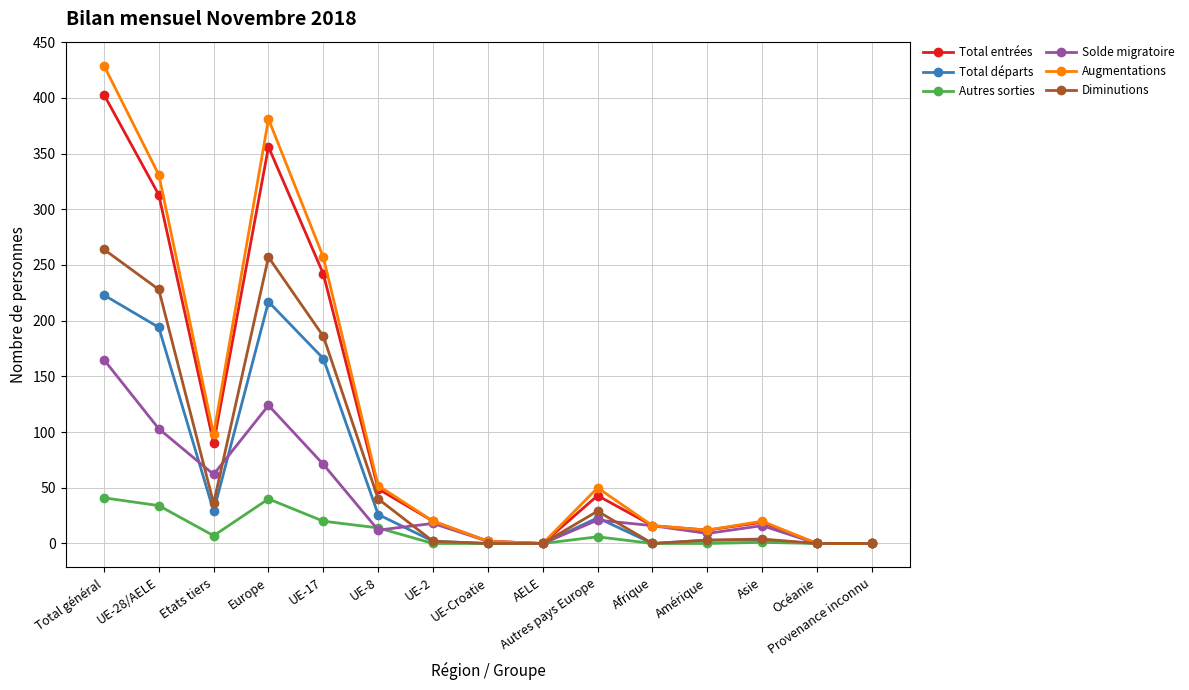

At Europe, list the series in order from smallest to largest.

Autres sorties, Solde migratoire, Total départs, Diminutions, Total entrées, Augmentations